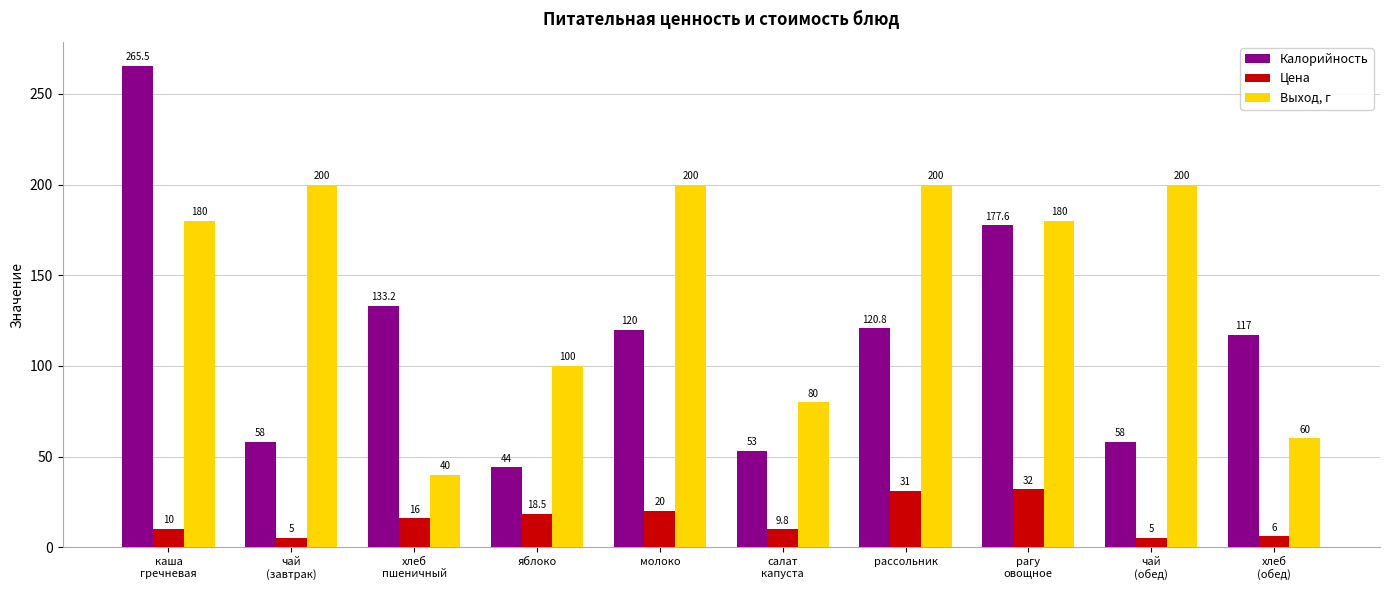

Rank the series by their average value, from lowest to highest.

Цена, Калорийность, Выход, г